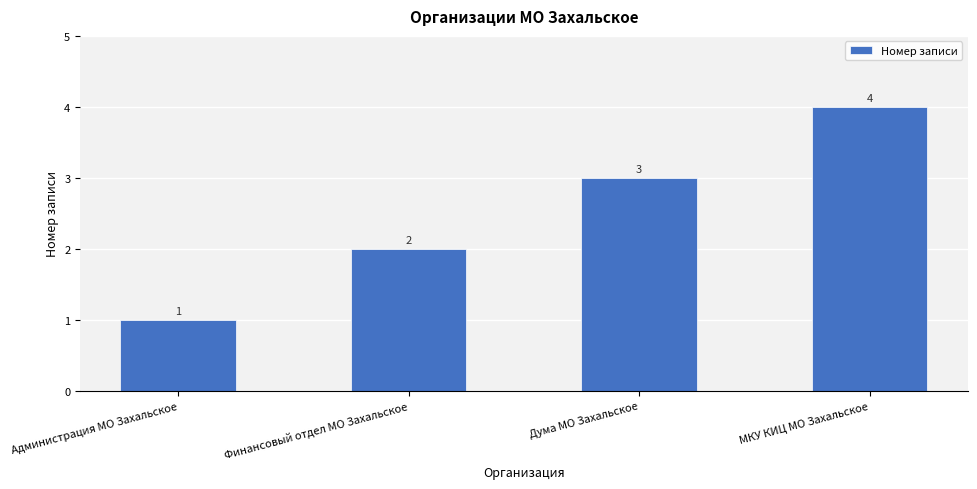

Are the bars grouped side by side (vs. stacked)?

No